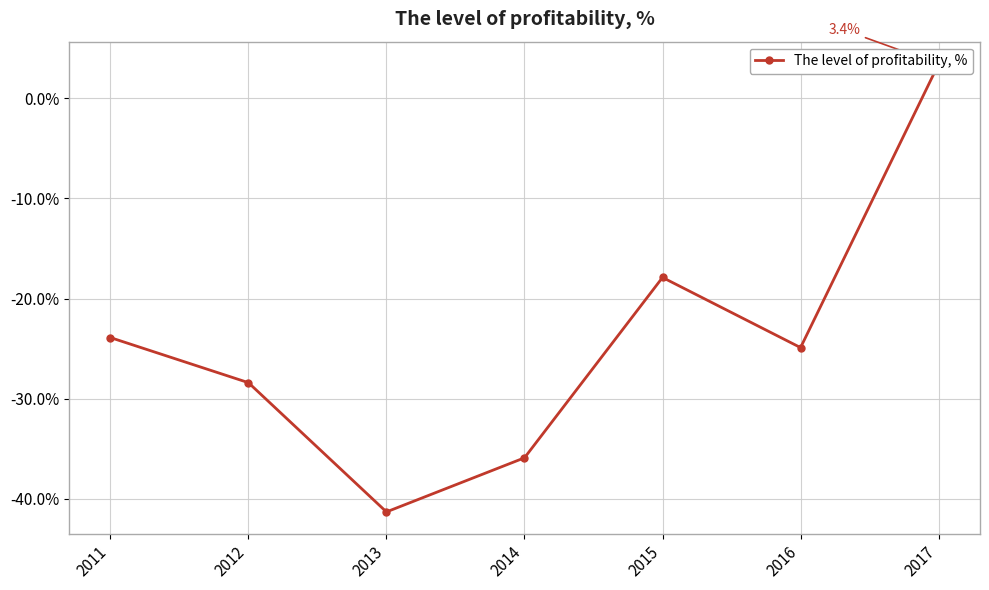

Is it true that the value at 2016 is -32.7?

False